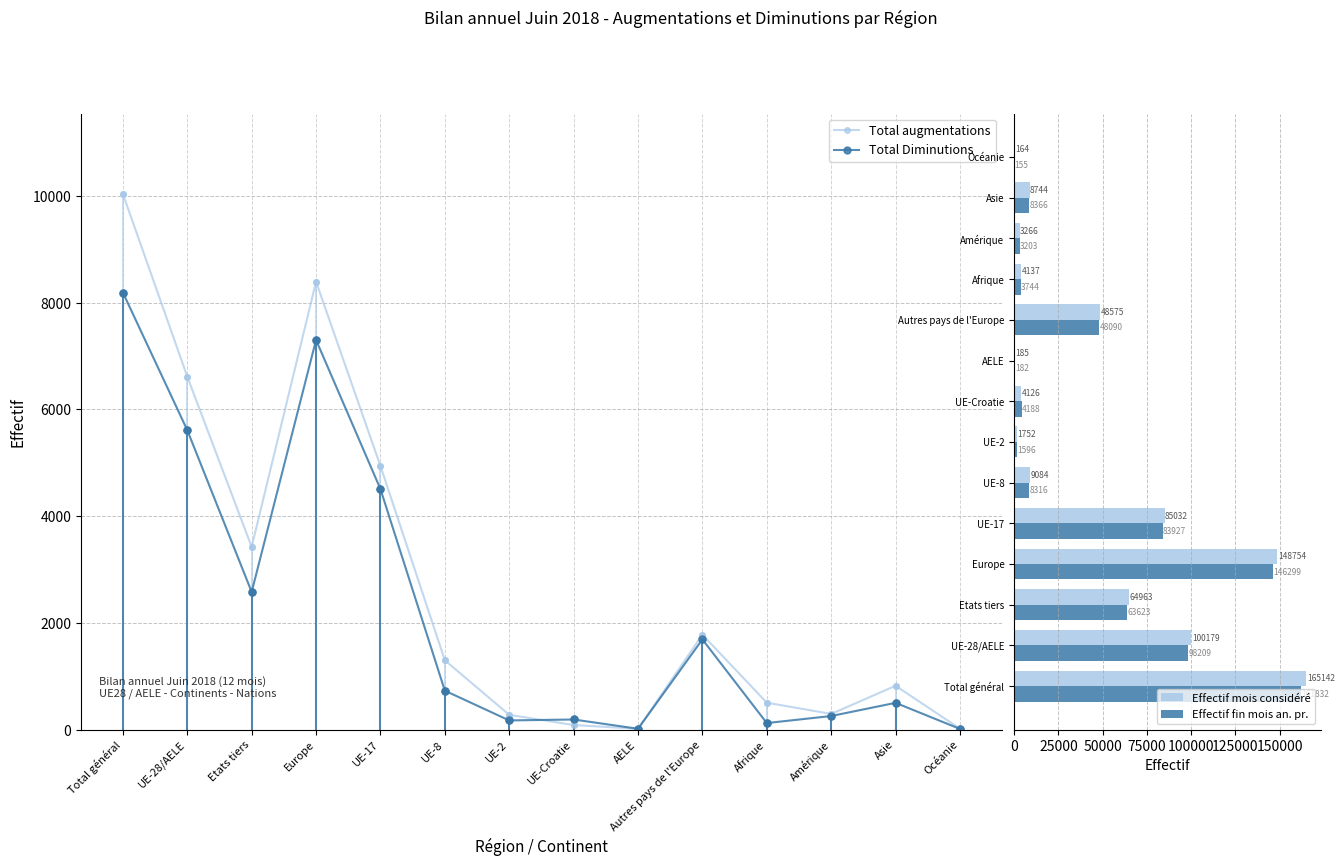

What is the greatest value displayed?

165142